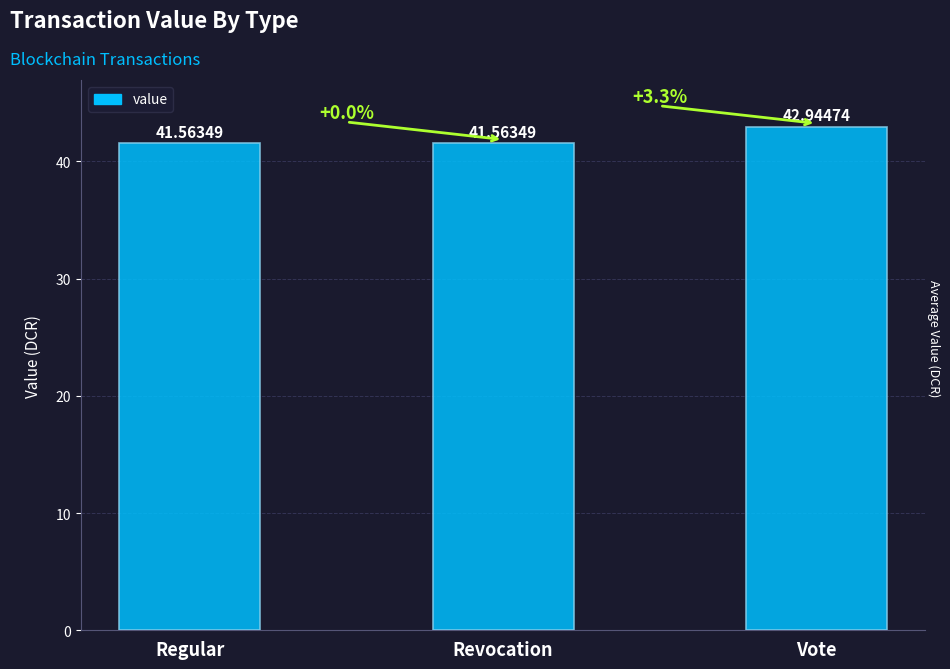

What is the average value?

42.0